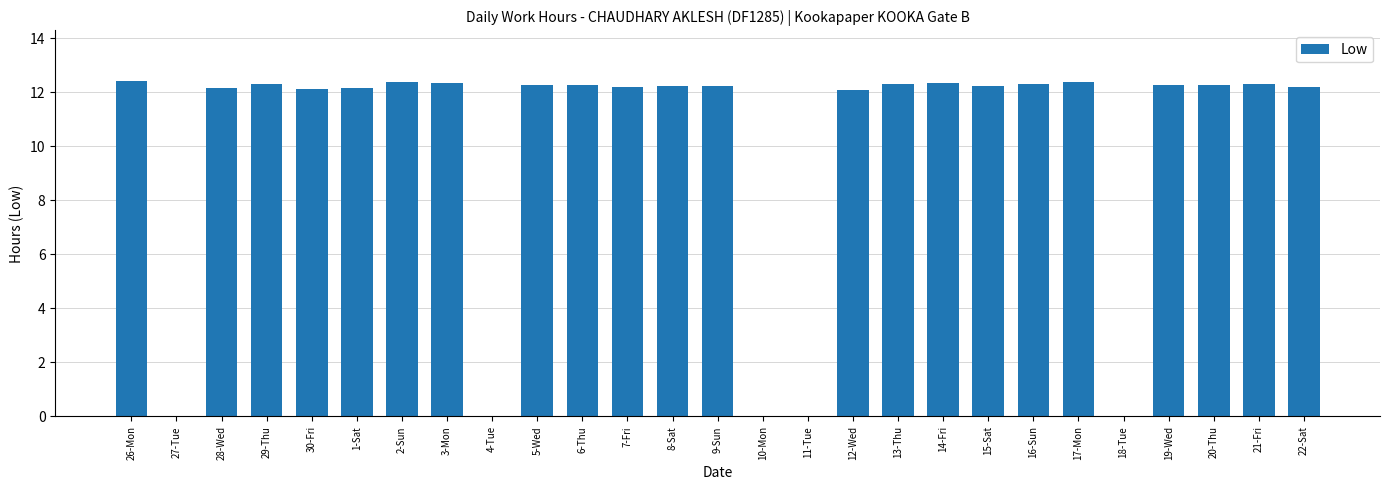

What is the greatest value displayed?

12.4